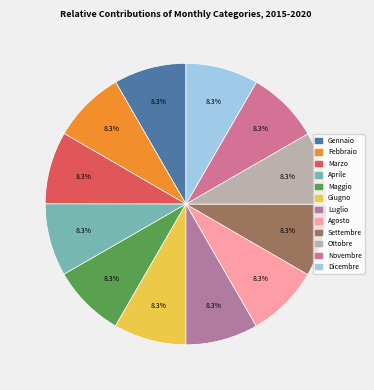

What portion of the pie excludes Marzo?

91.7%